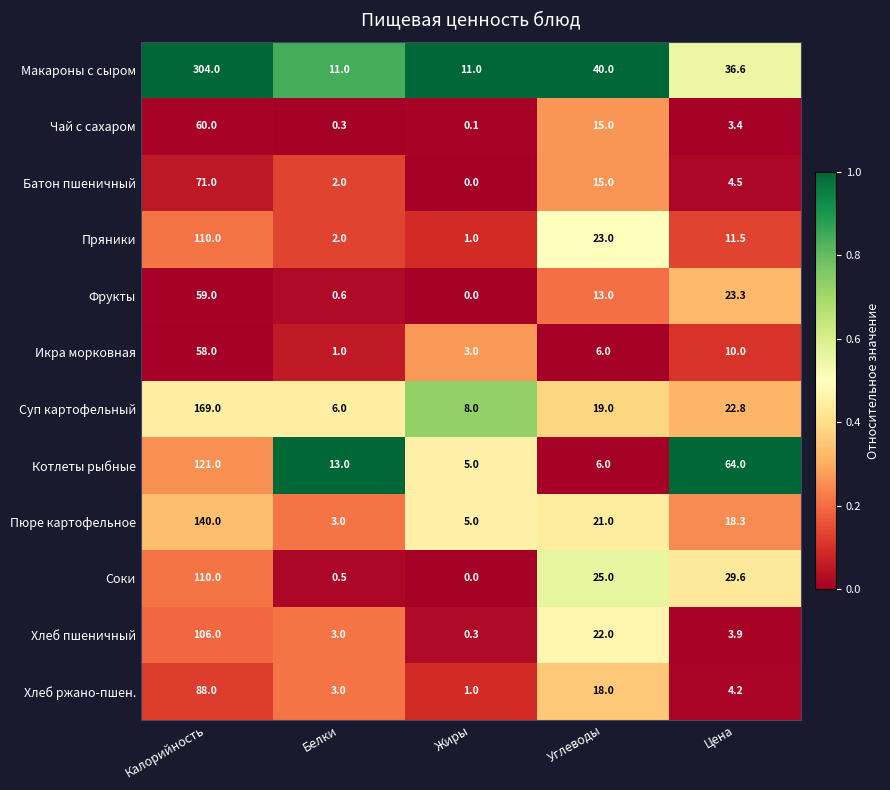

How many categories are shown in the chart?

5